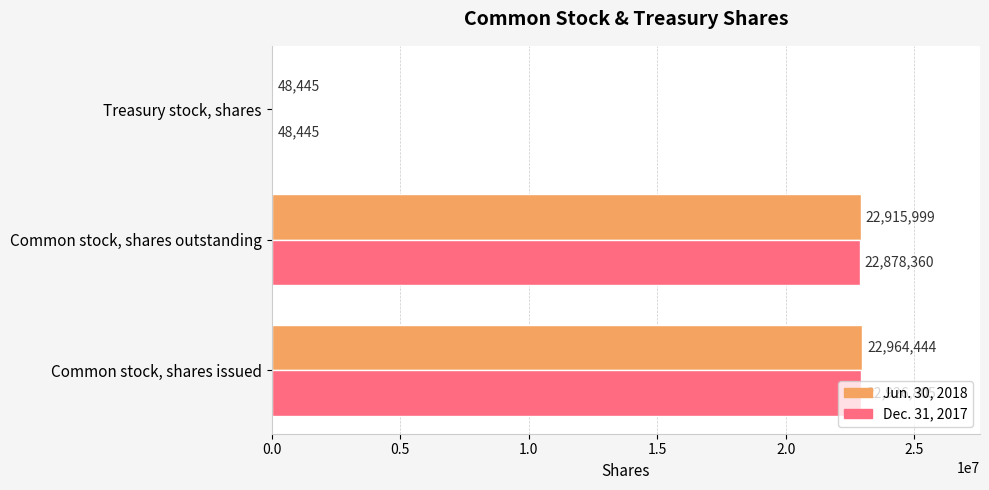

What is the maximum value for Dec. 31, 2017?

22926805